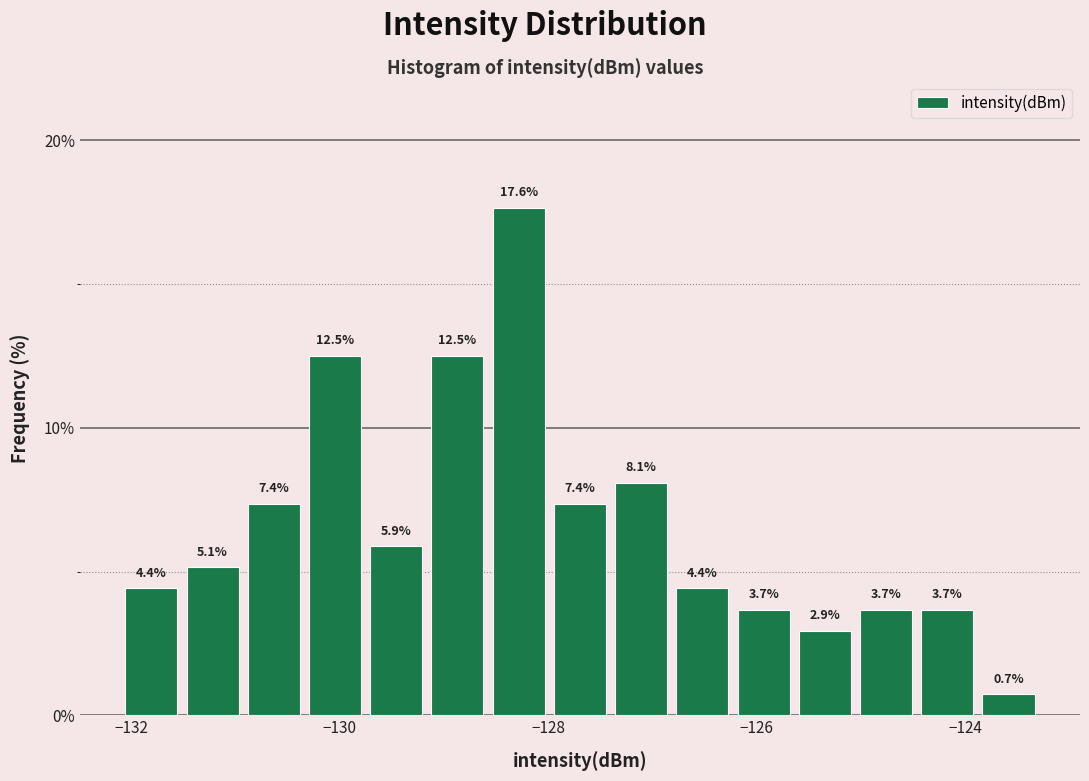

Read against the x-axis, roughly where is the centre of the tallest bar?

-128.2